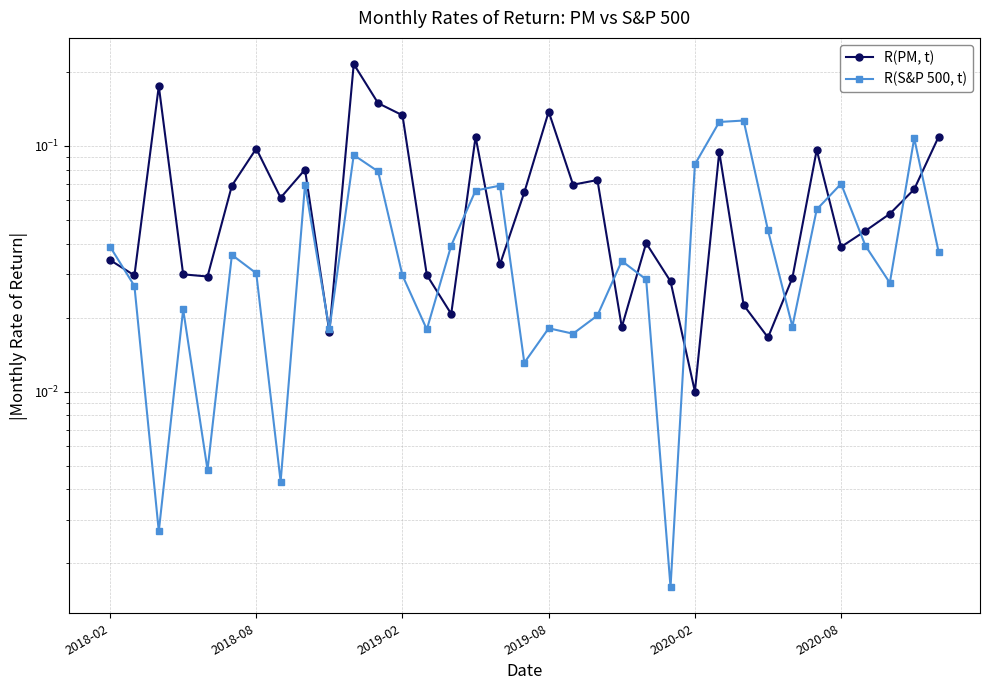

After their last crossing, which series has the higher values: R(S&P 500, t) or R(PM, t)?

R(PM, t)